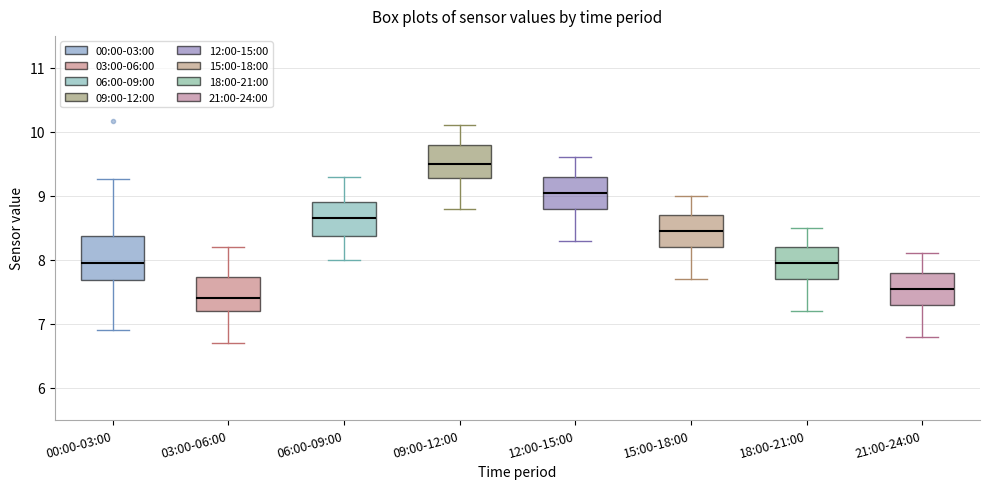

Reading left to right, read every box against the y-axis: the position of its median line, the range the box covers, and the ends of its whiskers. The values are not printed on the chart, so give them approximately, as read against the axis.

00:00-03:00: median 8.0, box 7.7 to 8.4, whiskers 6.9 to 9.3
03:00-06:00: median 7.4, box 7.2 to 7.7, whiskers 6.7 to 8.2
06:00-09:00: median 8.7, box 8.4 to 8.9, whiskers 8.0 to 9.3
09:00-12:00: median 9.5, box 9.3 to 9.8, whiskers 8.8 to 10.1
12:00-15:00: median 9.1, box 8.8 to 9.3, whiskers 8.3 to 9.6
15:00-18:00: median 8.5, box 8.2 to 8.7, whiskers 7.7 to 9.0
18:00-21:00: median 8.0, box 7.7 to 8.2, whiskers 7.2 to 8.5
21:00-24:00: median 7.6, box 7.3 to 7.8, whiskers 6.8 to 8.1